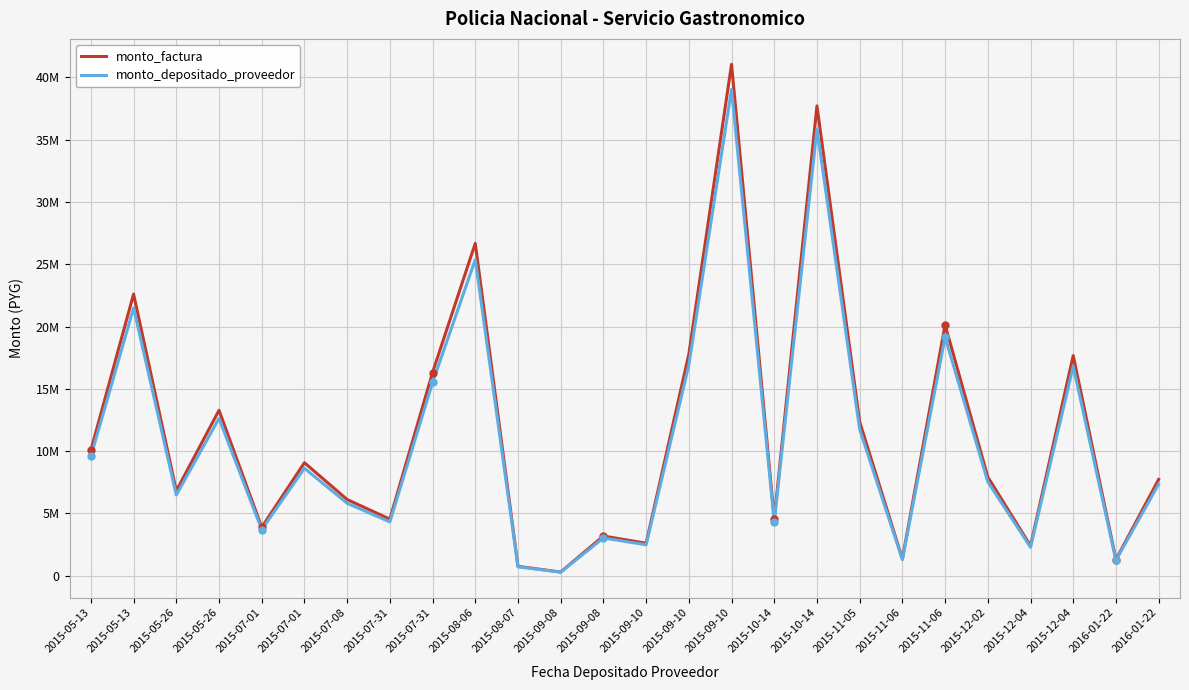

At which category is the sum across all series the highest?

2015-09-10